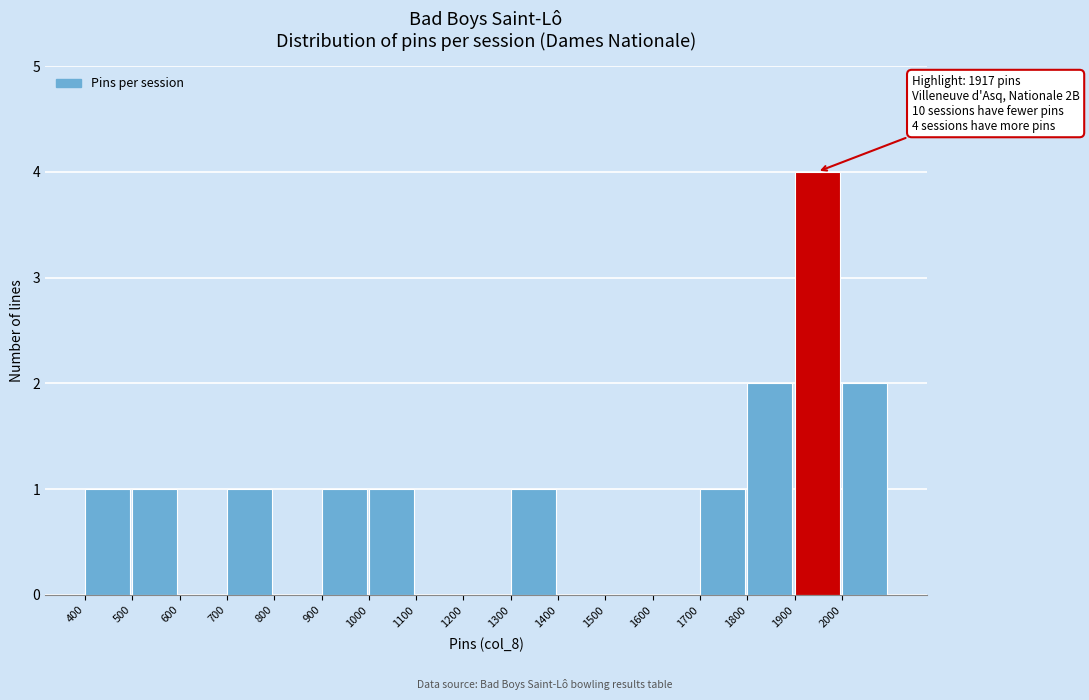

Over which range of the x-axis is the bar tallest?

1900 to 2000